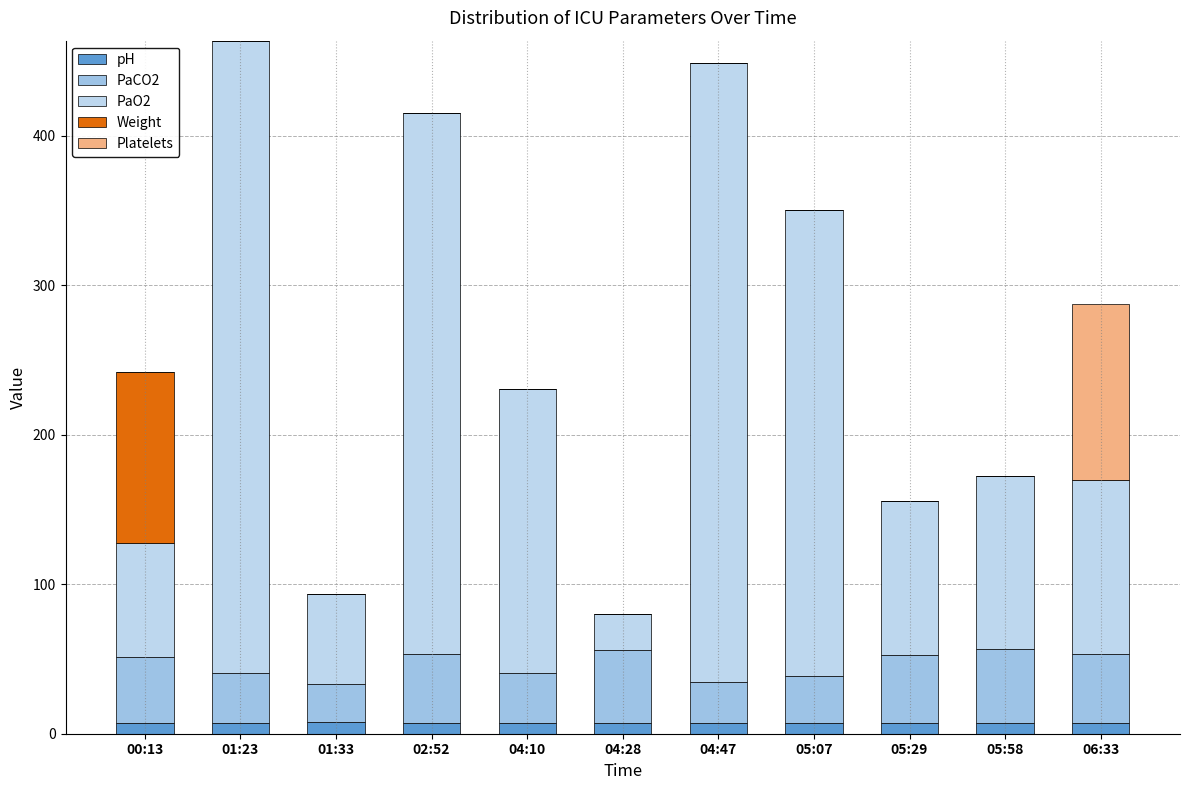

How many categories are shown in the chart?

11